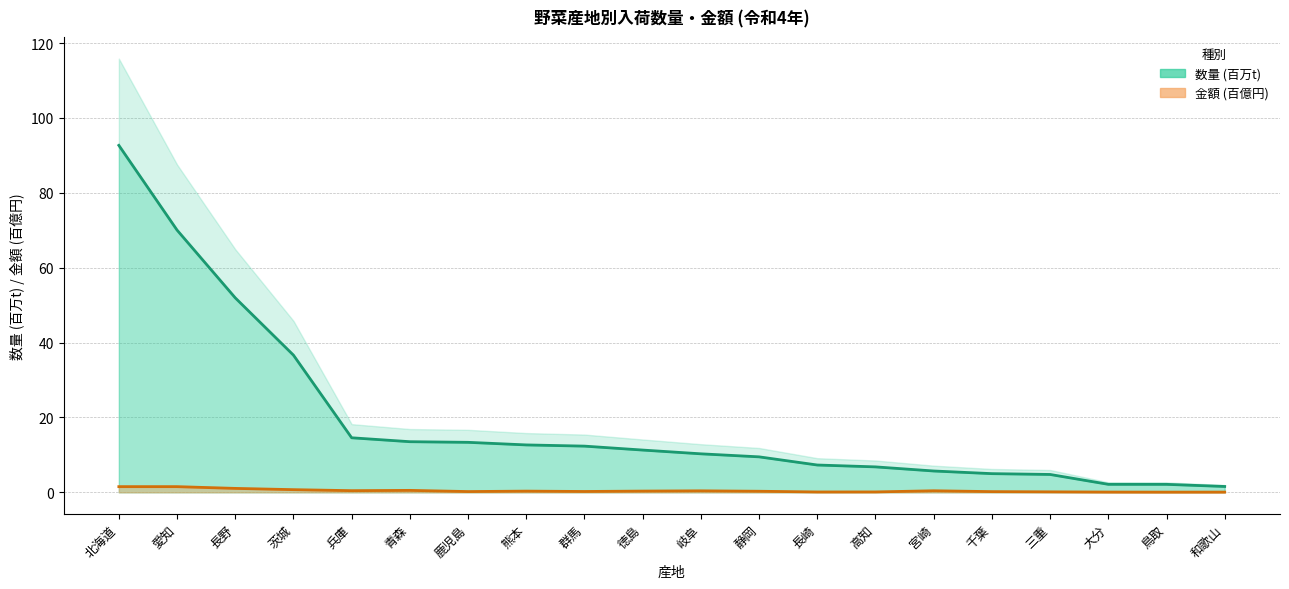

Which has a higher value, 宮崎 or 熊本?

熊本